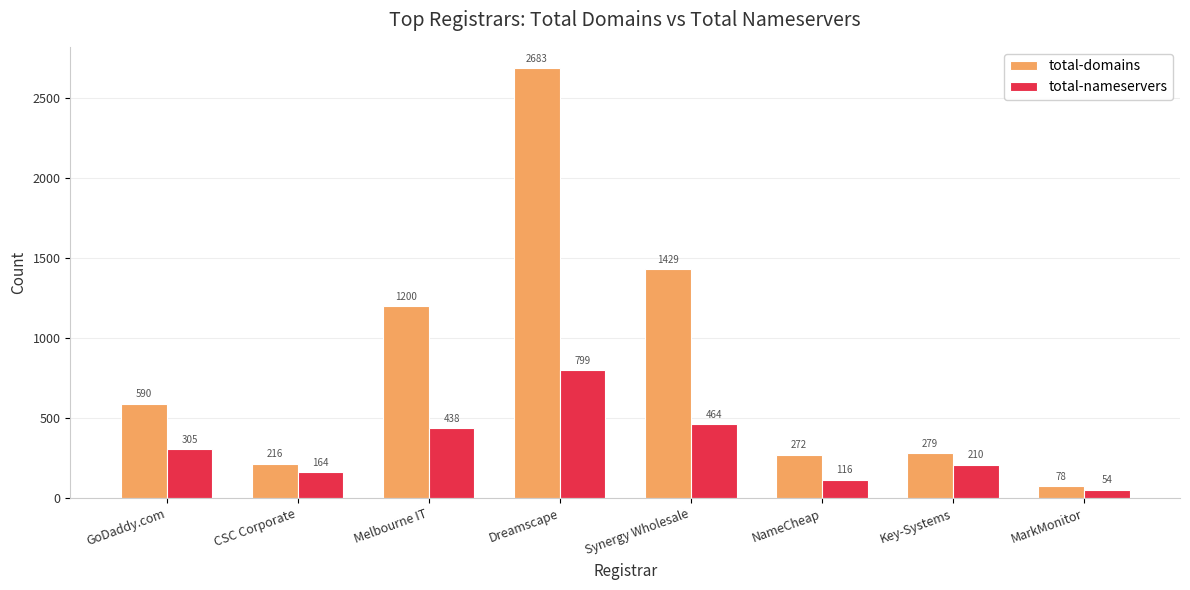

What is the difference between the highest and lowest values at Synergy Wholesale?

965